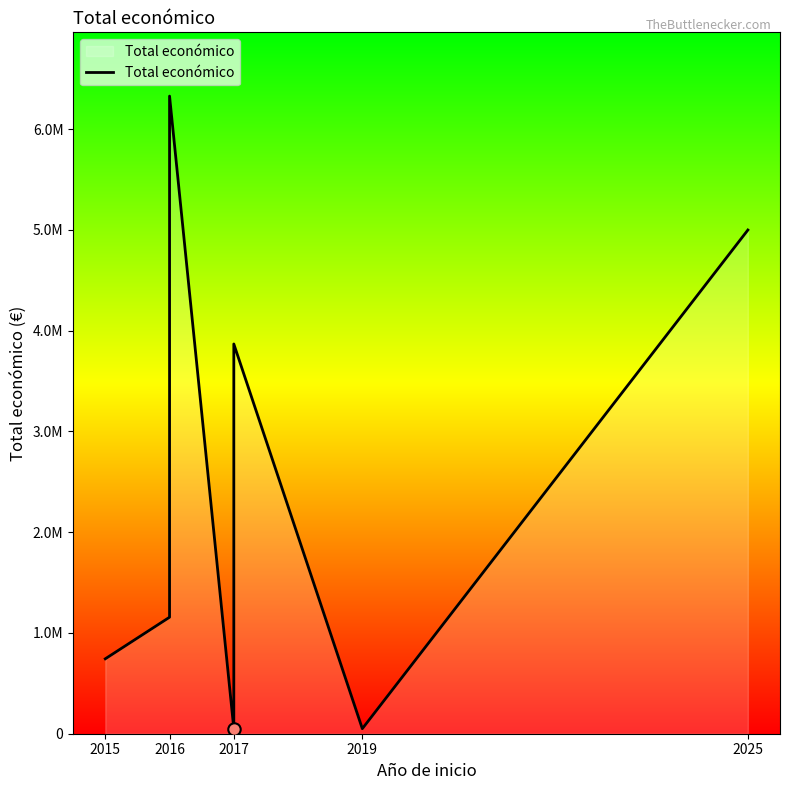

What is the ratio of the value at 2016 to the value at 2017?

23.1